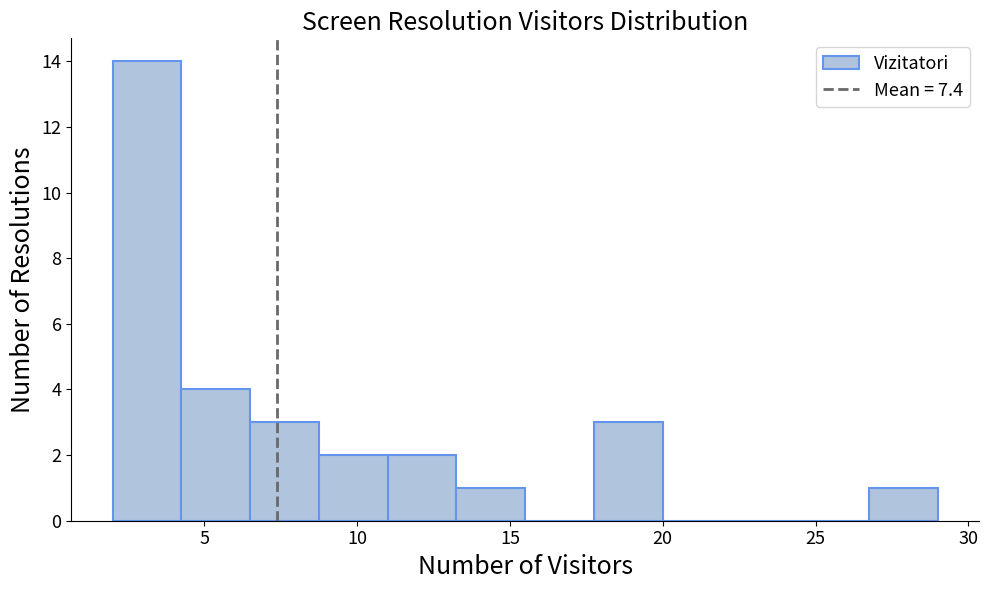

Reading left to right, transcribe this chart: for each bar, give the range it covers on the x-axis and its height. Neither the bar edges nor the heights are printed on the chart, so give them approximately, as read against the axes.

2.00 to 4.25: 14
4.25 to 6.50: 4
6.50 to 8.75: 3
8.75 to 11.00: 2
11.00 to 13.25: 2
13.25 to 15.50: 1
15.50 to 17.75: 0
17.75 to 20.00: 3
20.00 to 22.25: 0
22.25 to 24.50: 0
24.50 to 26.75: 0
26.75 to 29.00: 1